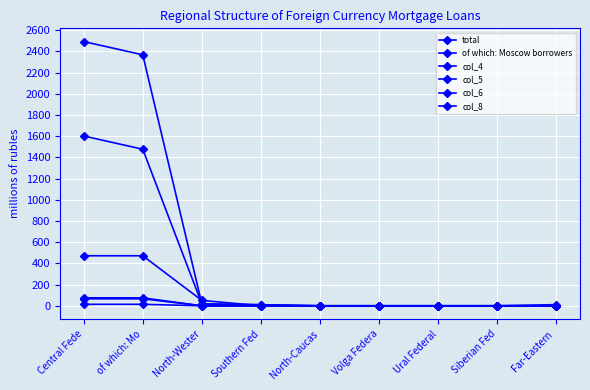

How many lines are shown in the chart?

6